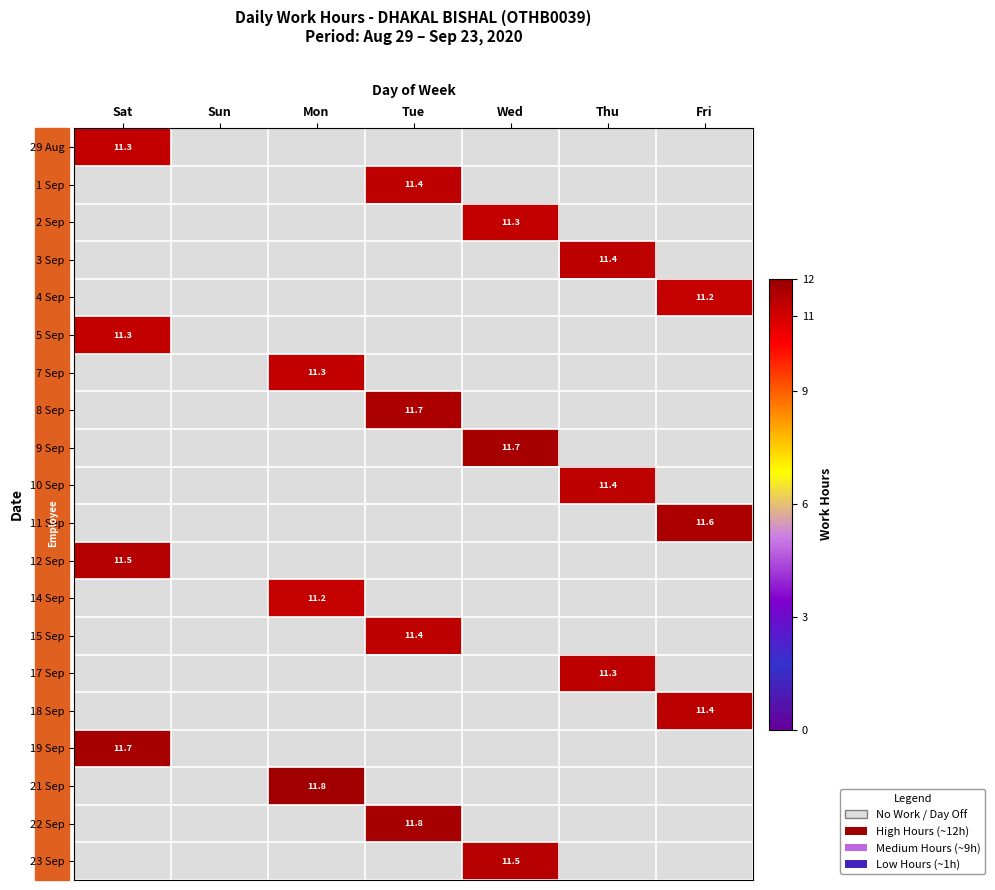

What value does the 1 Sep series have at Tue?

11.4